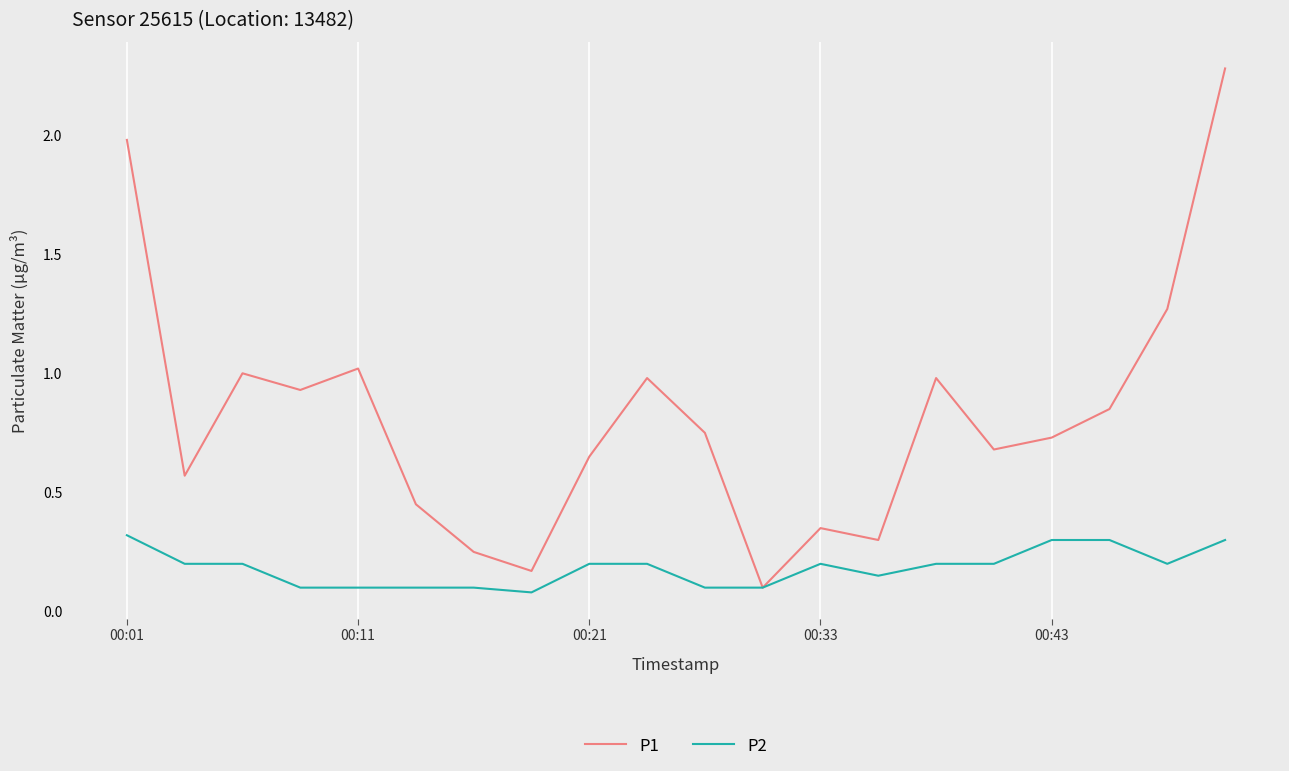

What is the maximum value for P1?

2.3